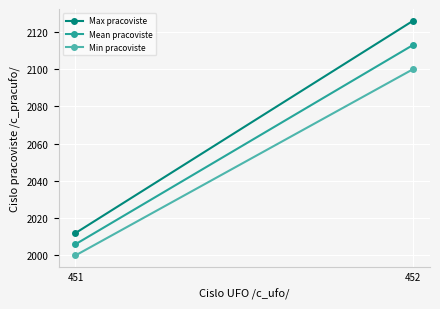

What is the difference between the highest and lowest values at 452?

26